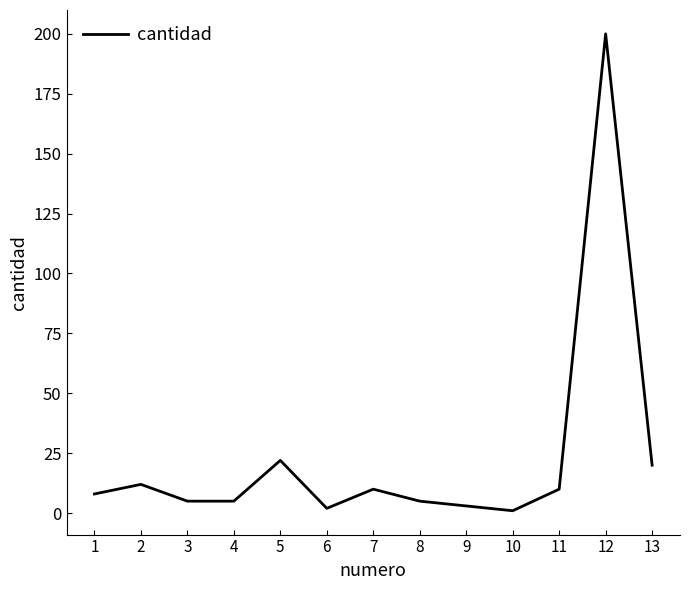

Which label corresponds to the largest value in the chart?

12